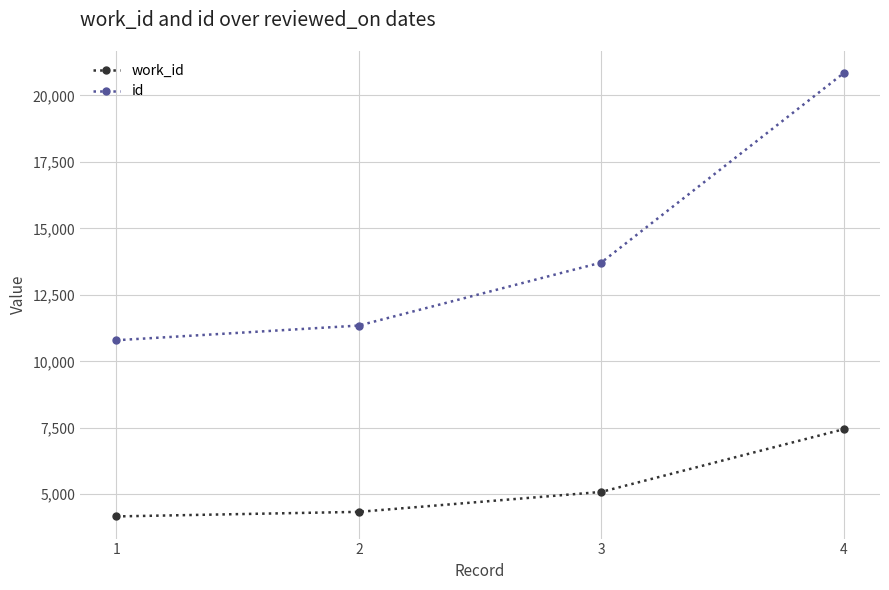

Reading left to right, what are all the values shown in this chart?

work_id: 4167	4339	5088	7447
id: 10794	11346	13715	20839